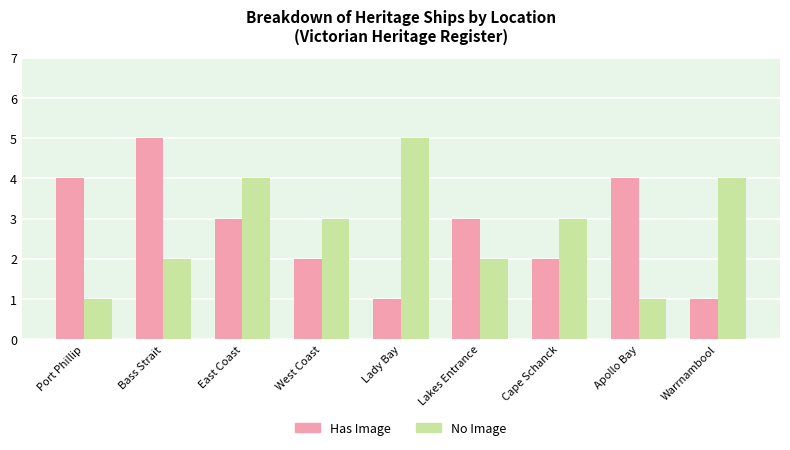

Rank the series at Lakes Entrance from highest to lowest value.

Has Image, No Image